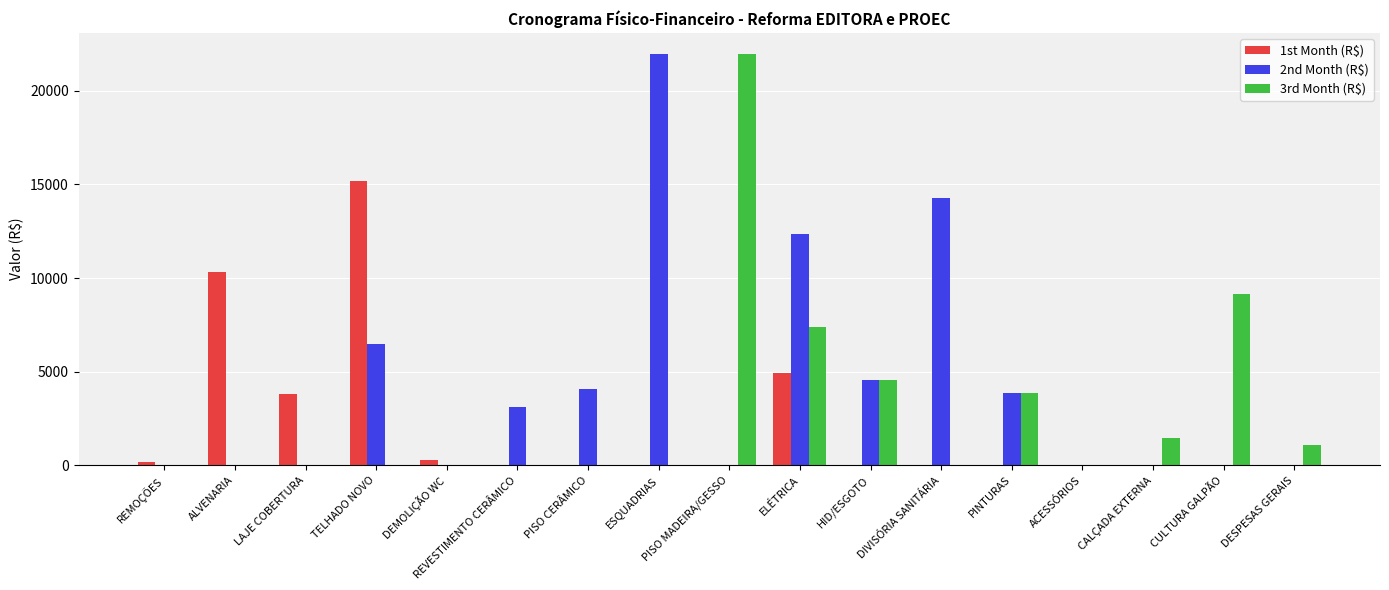

What is the spread (max minus min) of values at PISO CERÂMICO?

4095.0